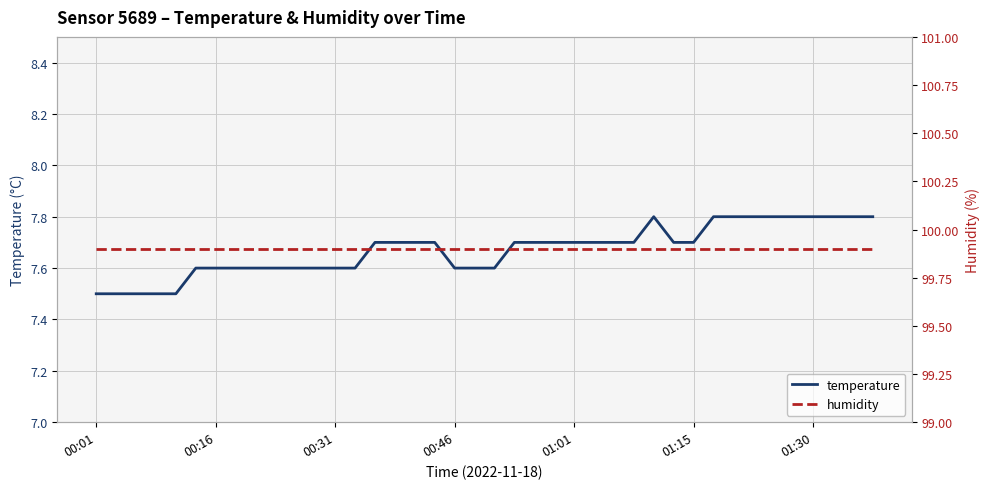

Read the temperature value at 10.

7.6